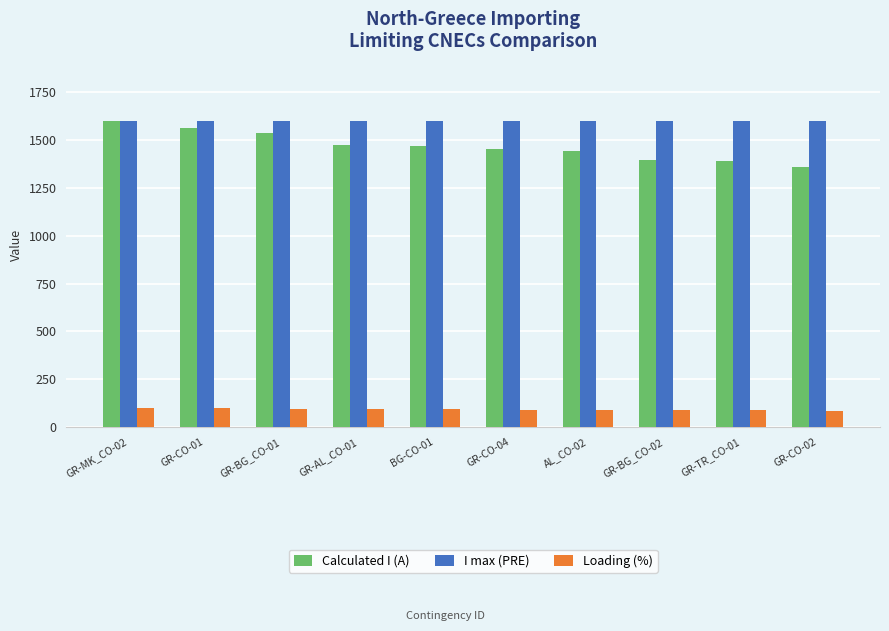

Is the value of Calculated I (A) at GR-CO-01 greater than the value of Loading (%) at GR-CO-04?

Yes